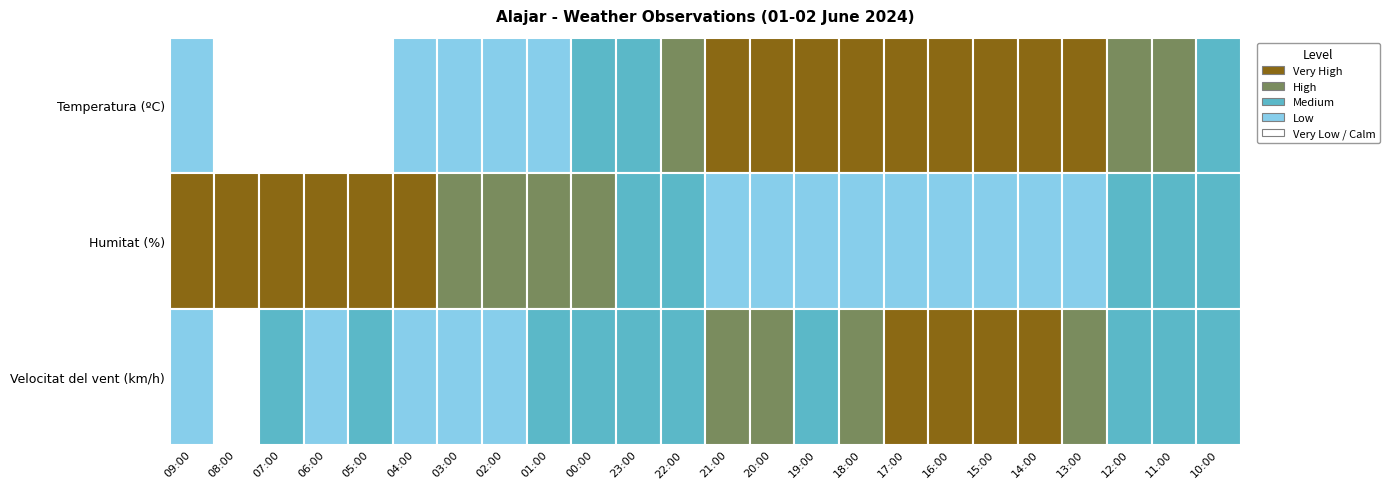

At which category is the sum across all series the highest?

07:00